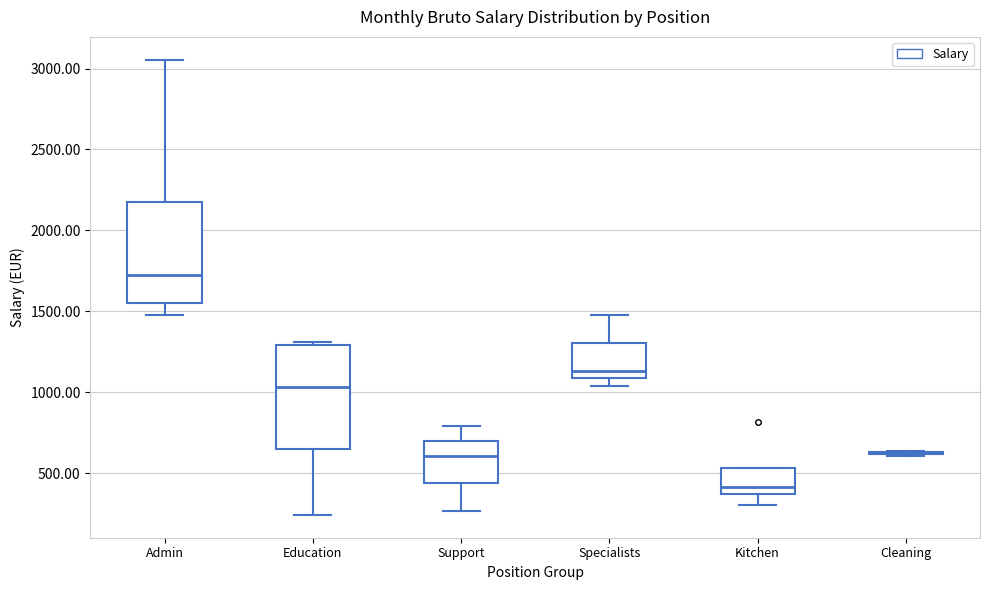

Reading left to right, read every box against the y-axis: the position of its median line, the range the box covers, and the ends of its whiskers. The values are not printed on the chart, so give them approximately, as read against the axis.

Admin: median 1750, box 1550 to 2200, whiskers 1500 to 3050
Education: median 1050, box 650 to 1300, whiskers 250 to 1300 (just above the box's upper edge)
Support: median 600, box 450 to 700, whiskers 250 to 800
Specialists: median 1150, box 1100 to 1300, whiskers 1050 to 1500
Kitchen: median 400, box 350 to 550, whiskers 300 to 550
Cleaning: box collapsed to a line at 600, whiskers 600 to 650